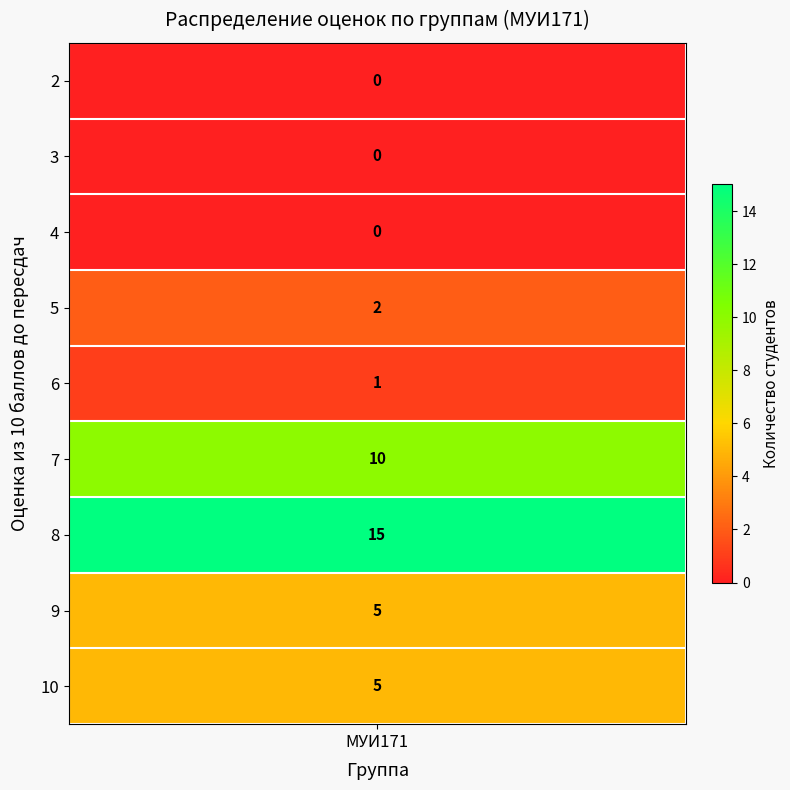

Which has a higher value, МУИ171_10 or МУИ171_2?

МУИ171_10